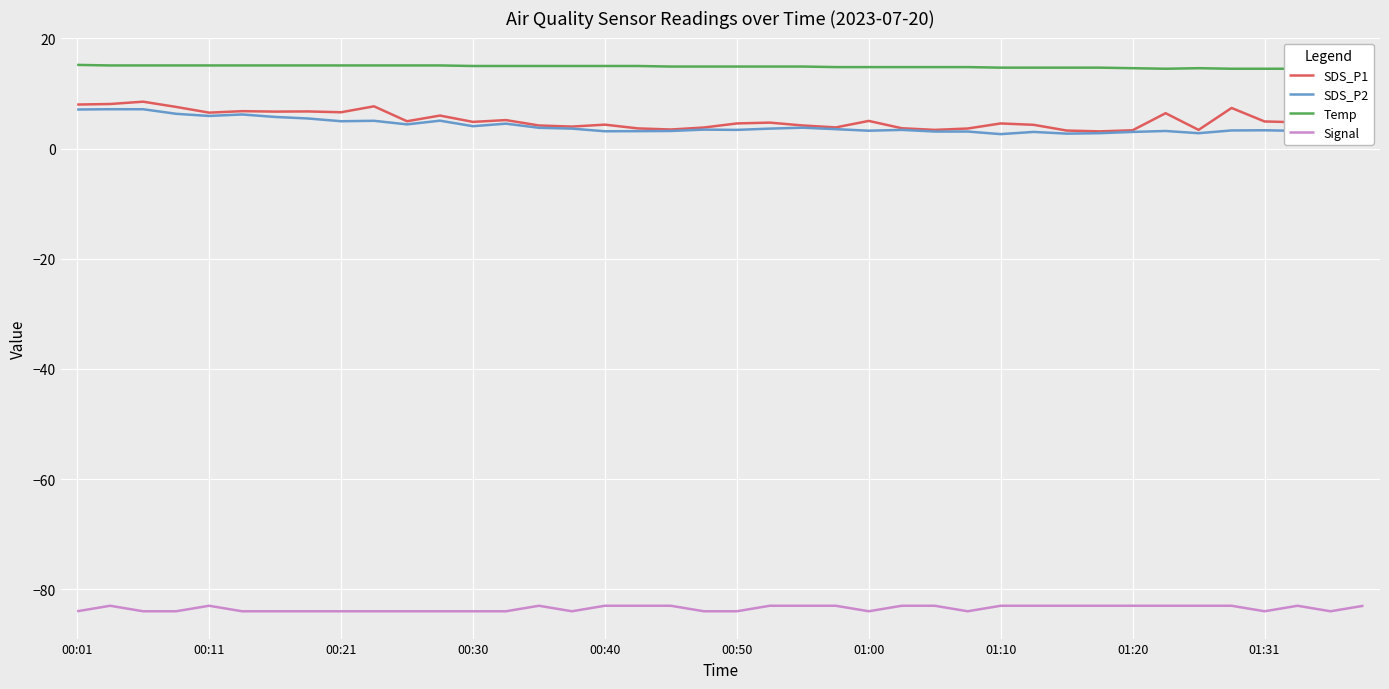

True or false: Temp and Signal cross at least once.

False